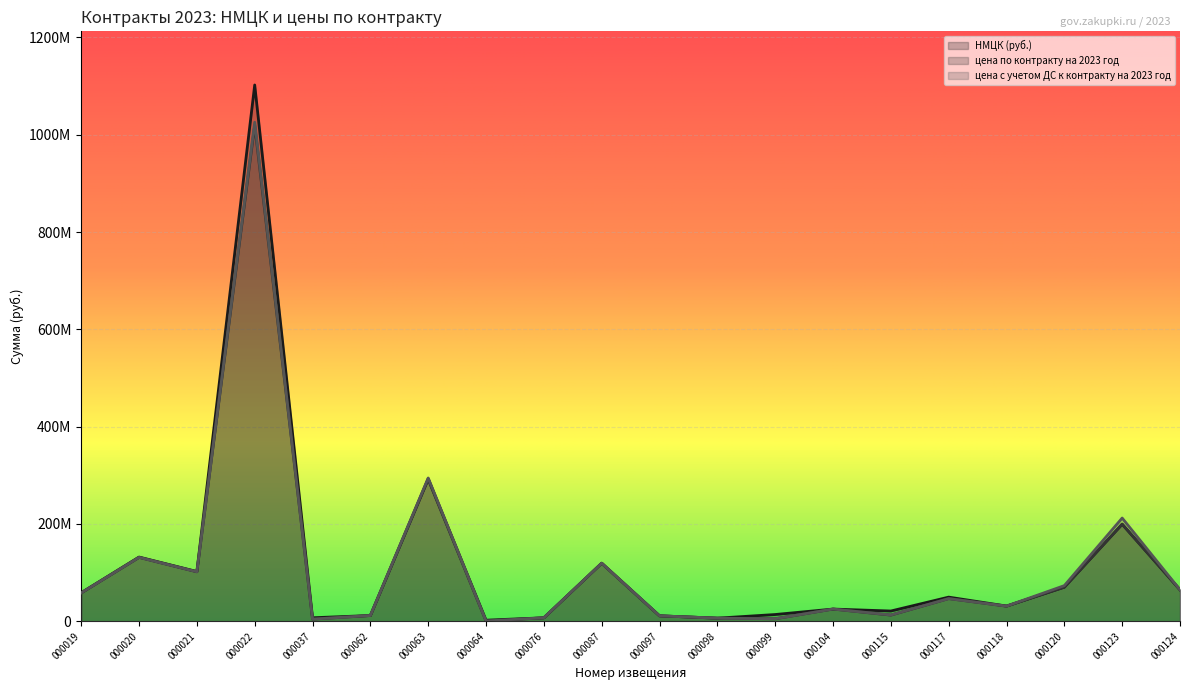

How many lines are shown in the chart?

3